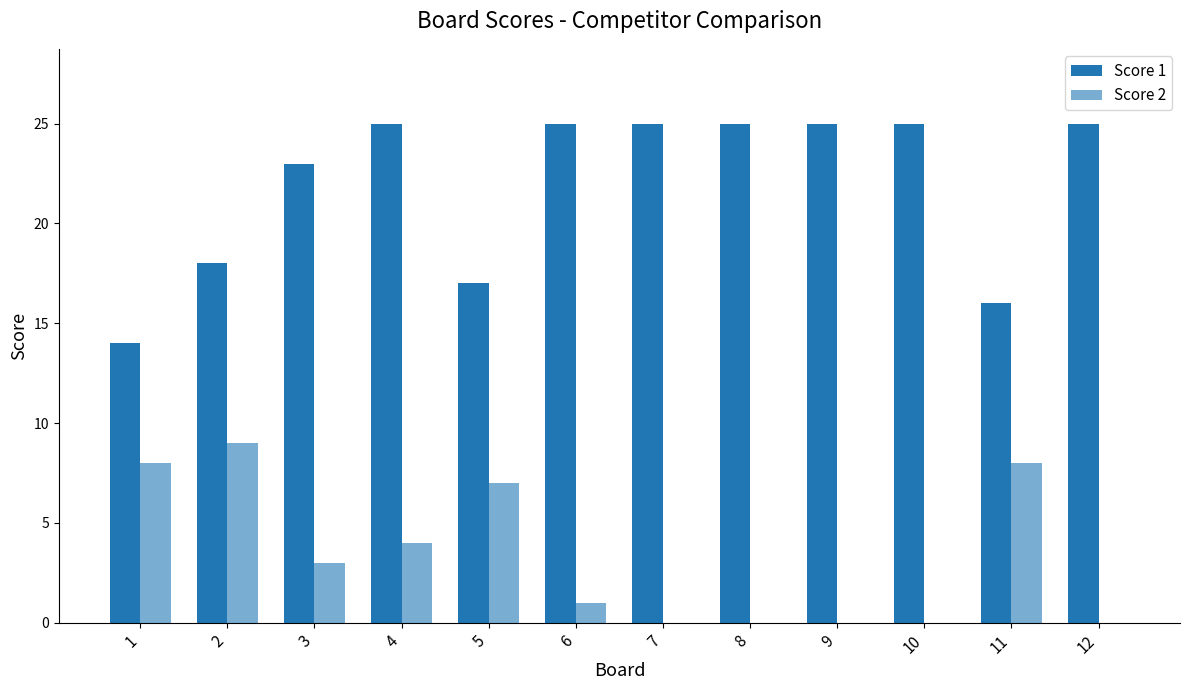

Count the number of data series in this chart.

2